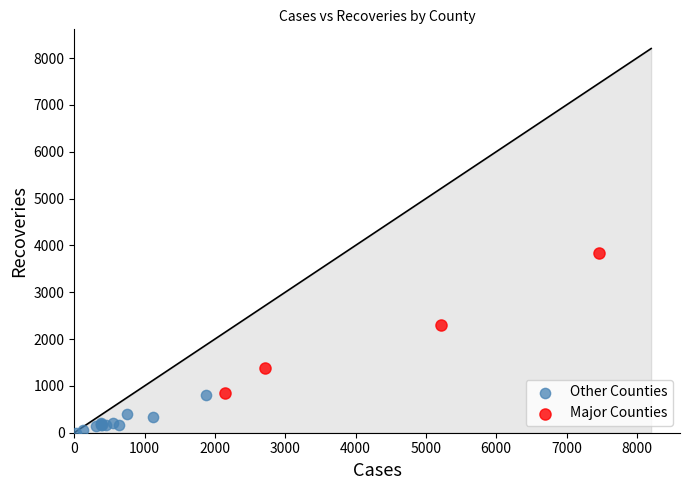

Which series contains the lowest Y value?

Other Counties